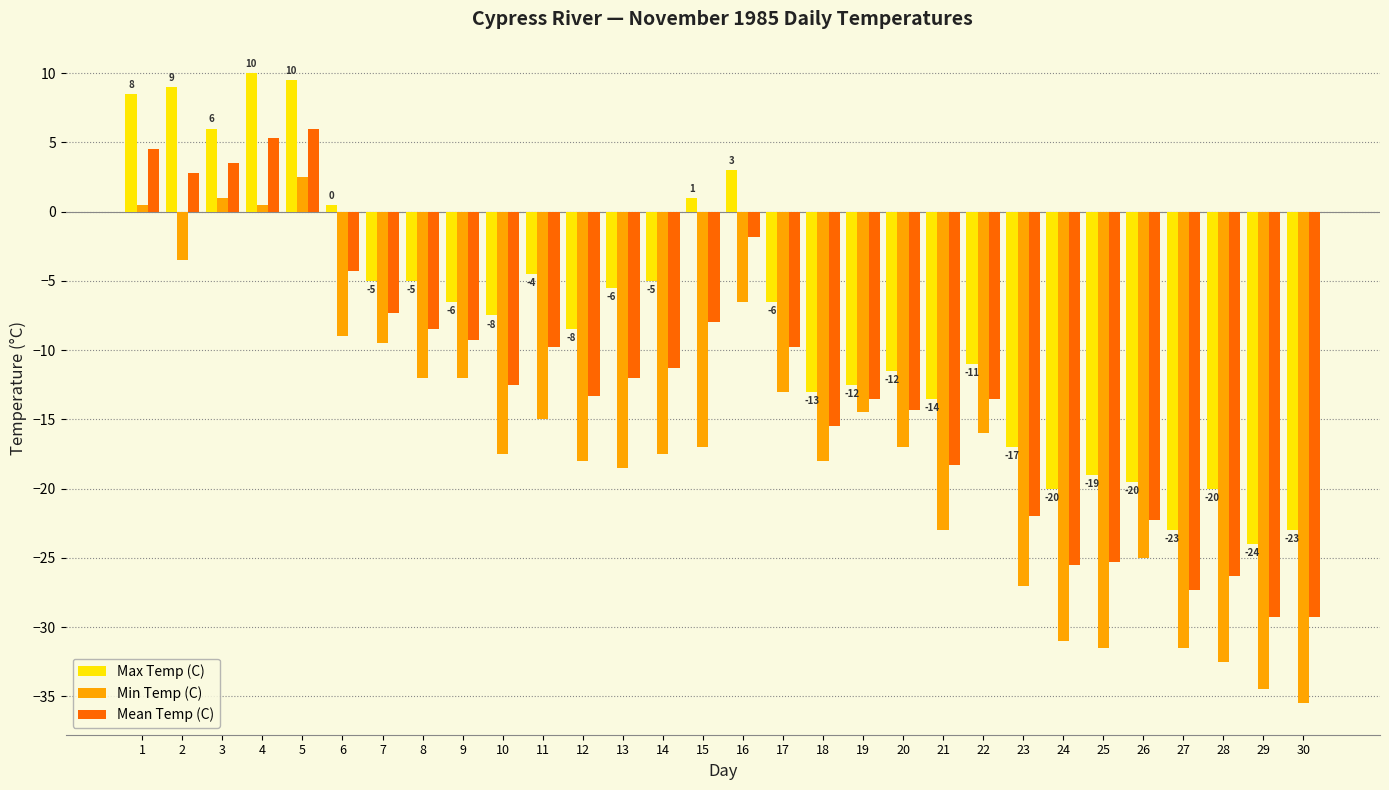

What is the maximum value for Mean Temp (C)?

6.0